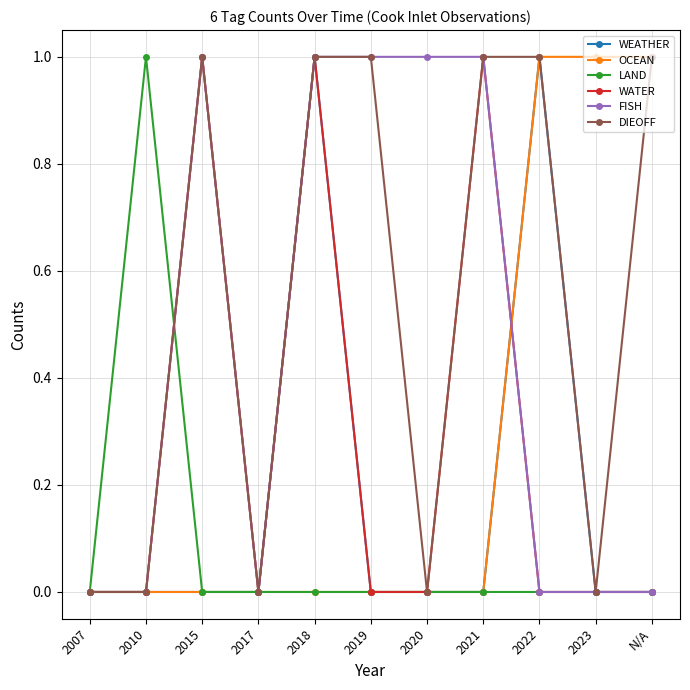

What is the spread (max minus min) of values at 2019?

1